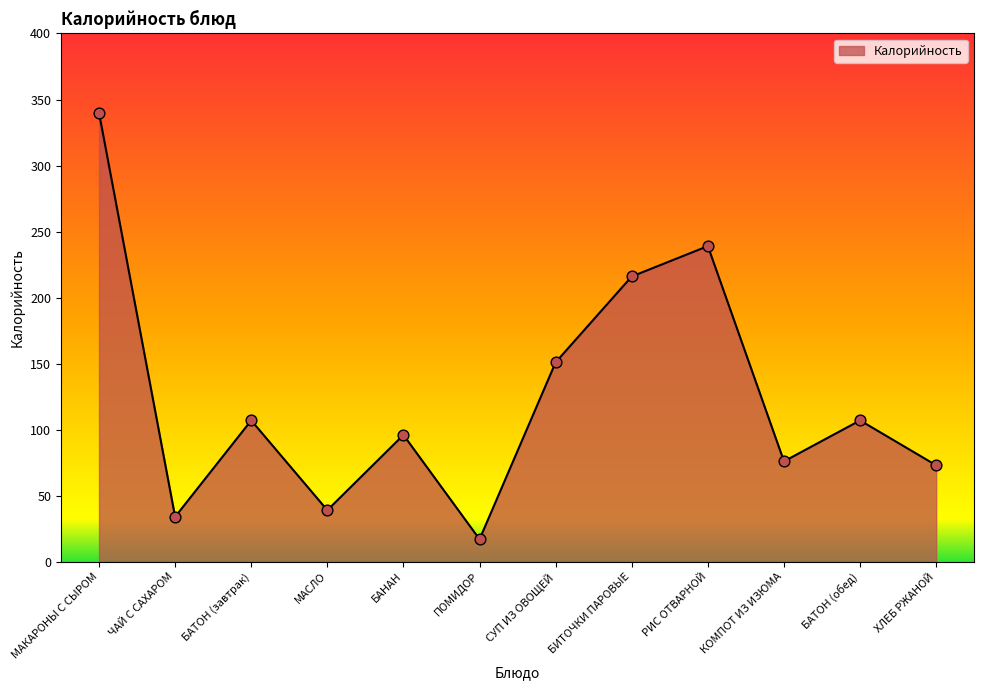

Approximately how many times larger is the value at ХЛЕБ РЖАНОЙ compared to БАНАН?

0.8